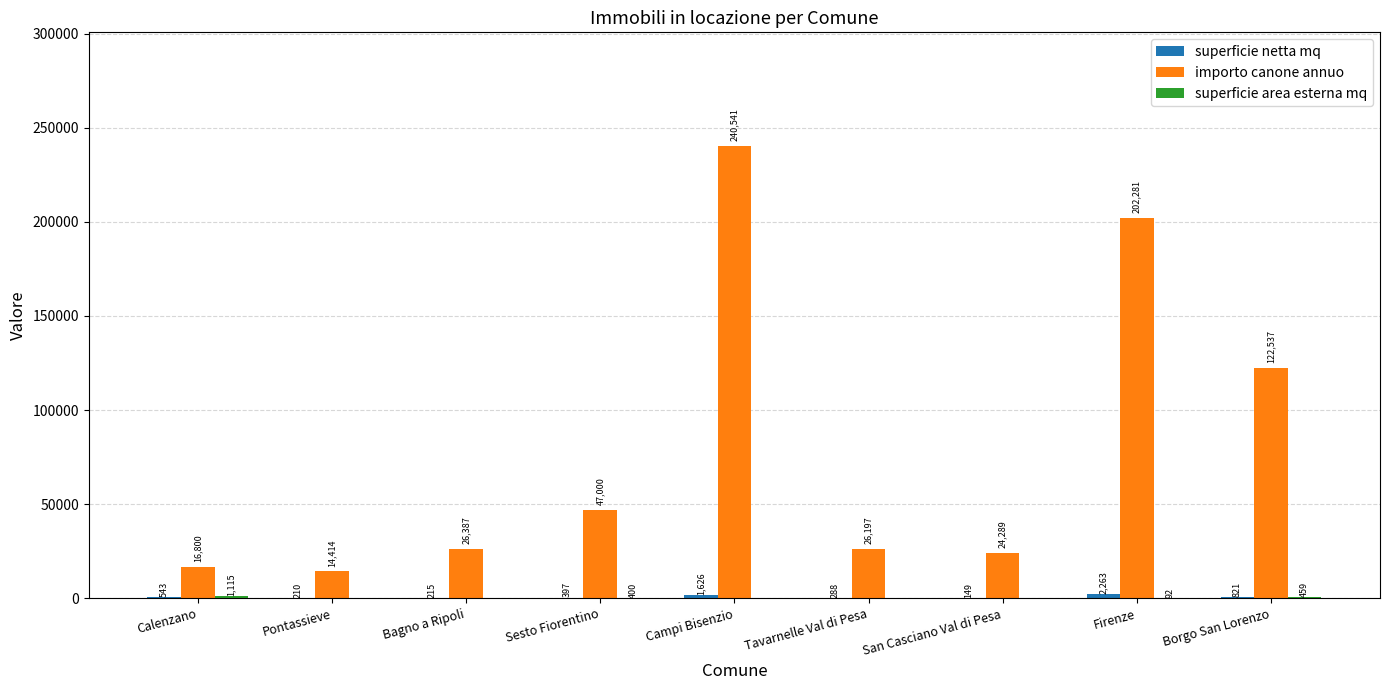

Read the importo canone annuo value at Bagno a Ripoli.

26387.4